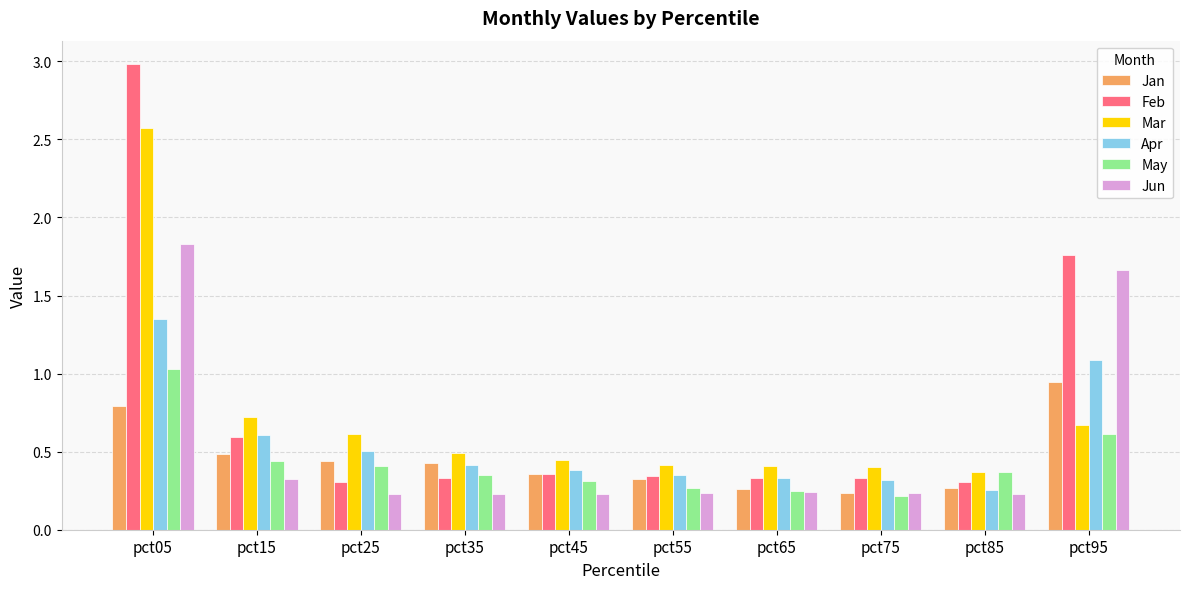

True or false: Jan has a value of 1.4 at pct95.

False